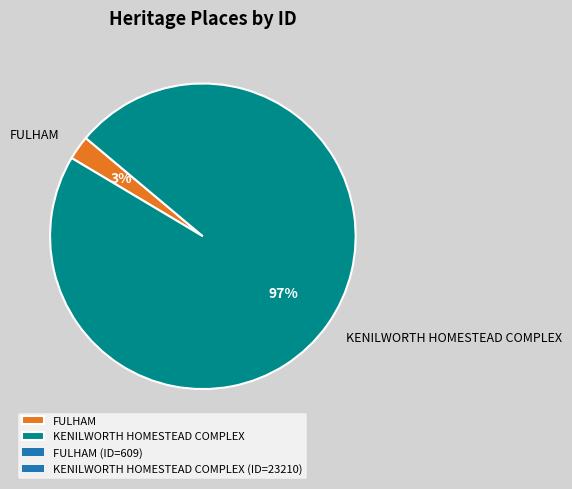

To the nearest percent, what is the average slice percentage?

50%